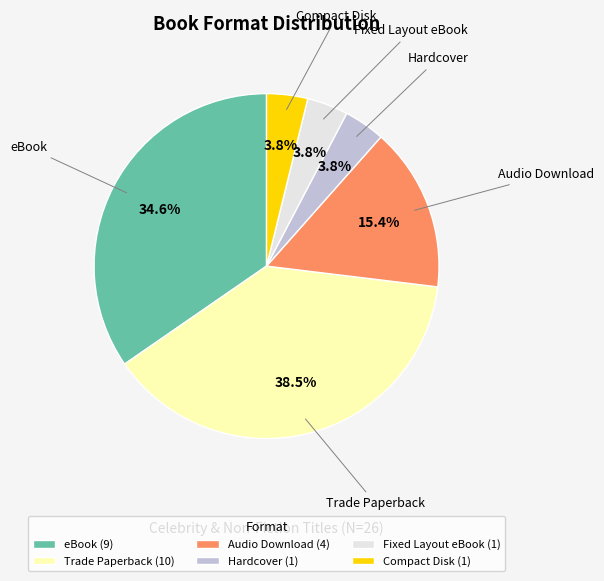

How many slices are in this pie chart?

6